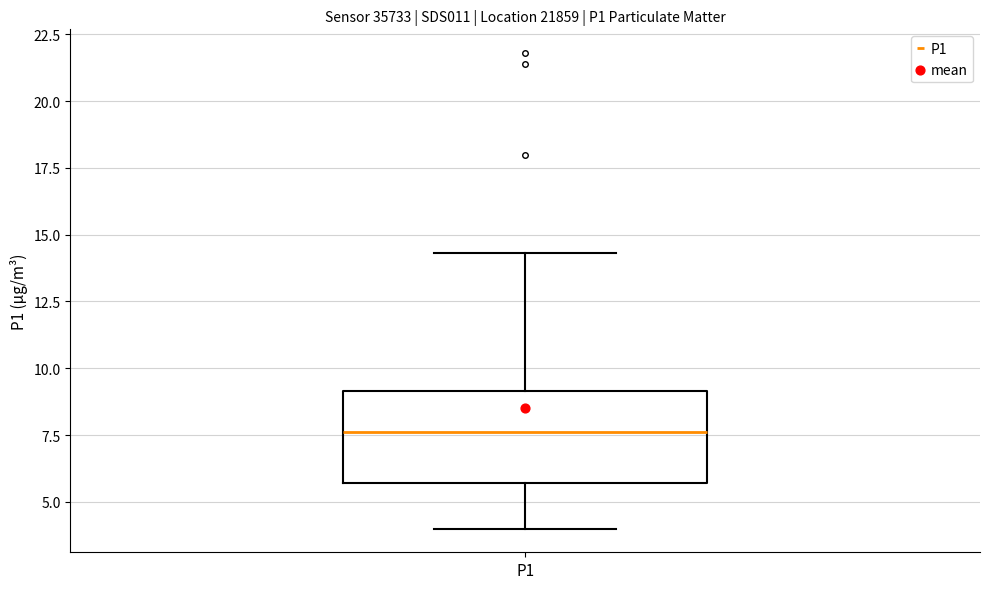

Transcribe this box plot: give where the median line is, the range the box spans, and where the two whiskers end, as read against the y-axis. The values are not printed on the chart, so give them approximately, as read against the axis.

median 7.5, box 5.5 to 9.0, whiskers 4.0 to 14.5